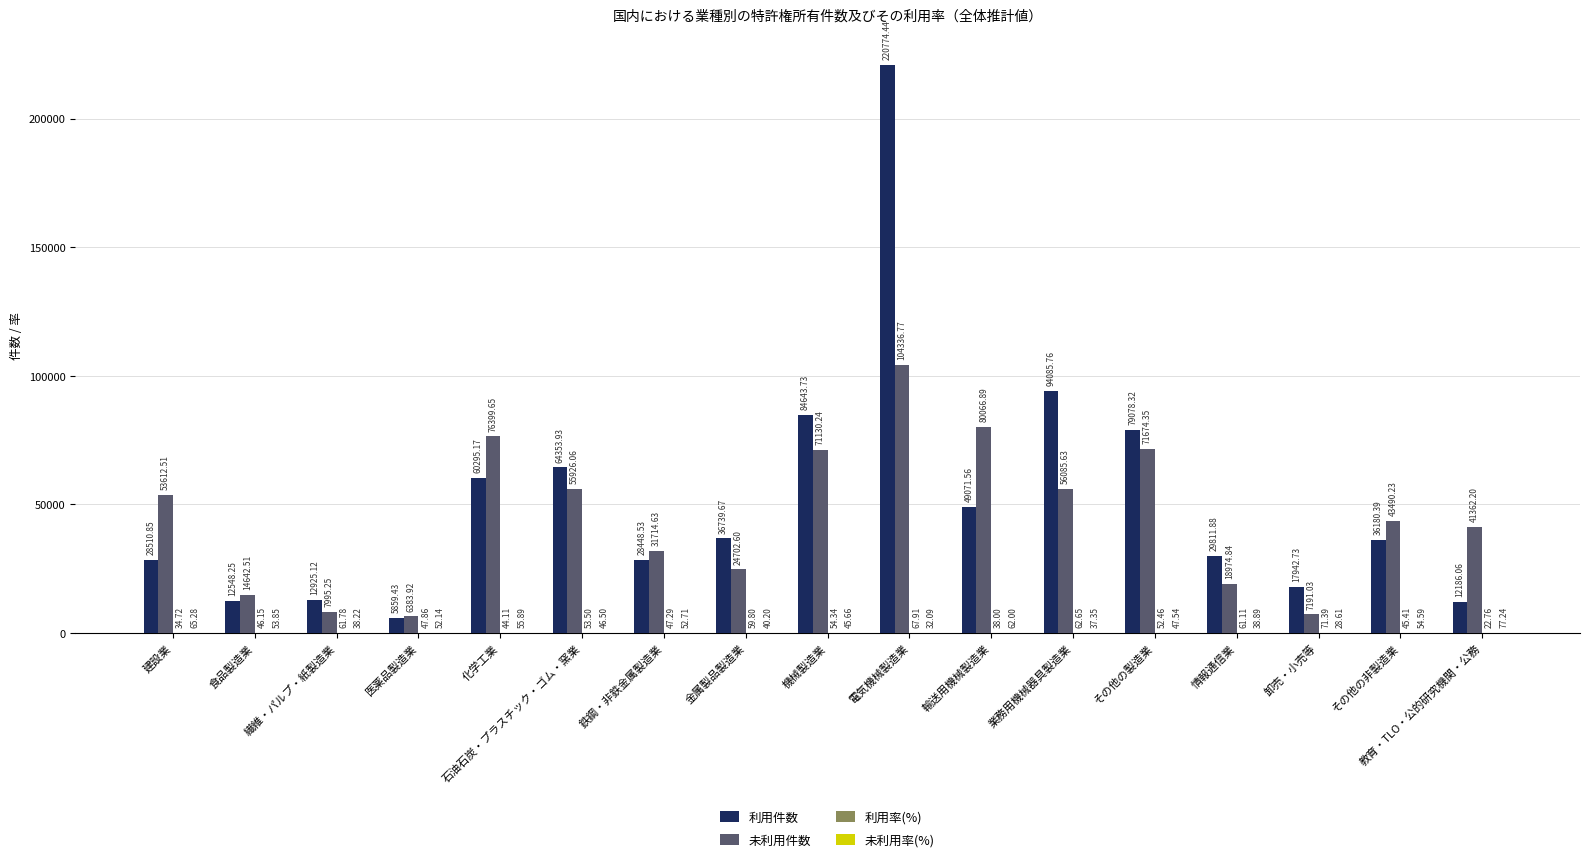

Between 医薬品製造業 and 機械製造業, which series saw the biggest shift?

利用件数